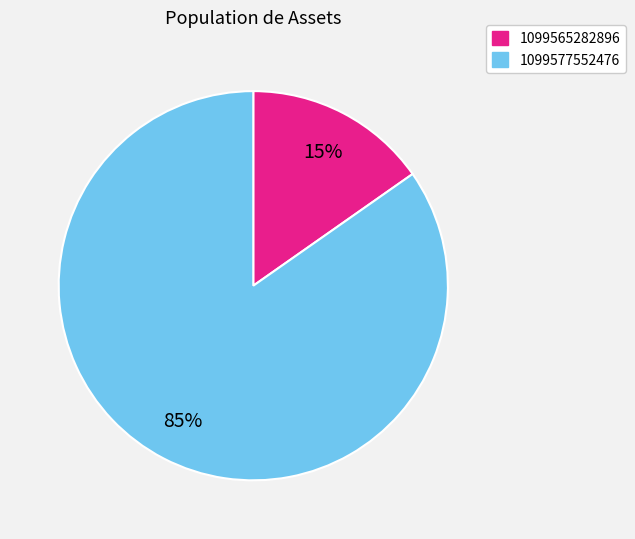

True or false: 1099577552476 accounts for 85% of the total.

True